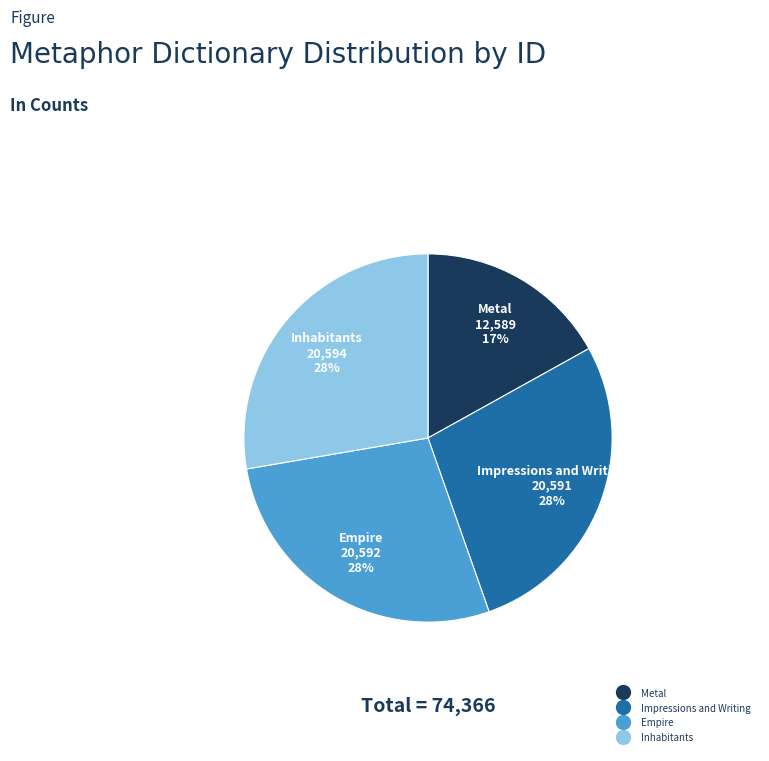

To the nearest percent, what percentage of the pie is Metal?

17%